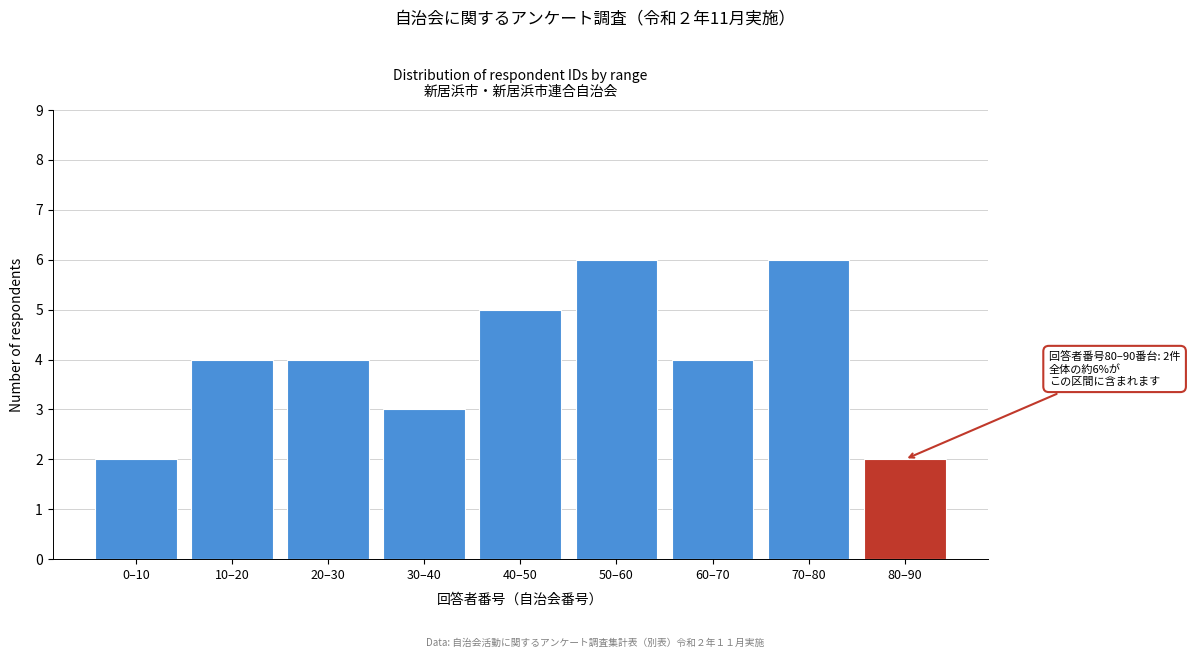

Reading left to right, list all the values displayed in this chart.

0–10=2	10–20=4	20–30=4	30–40=3	40–50=5	50–60=6	60–70=4	70–80=6	80–90=2